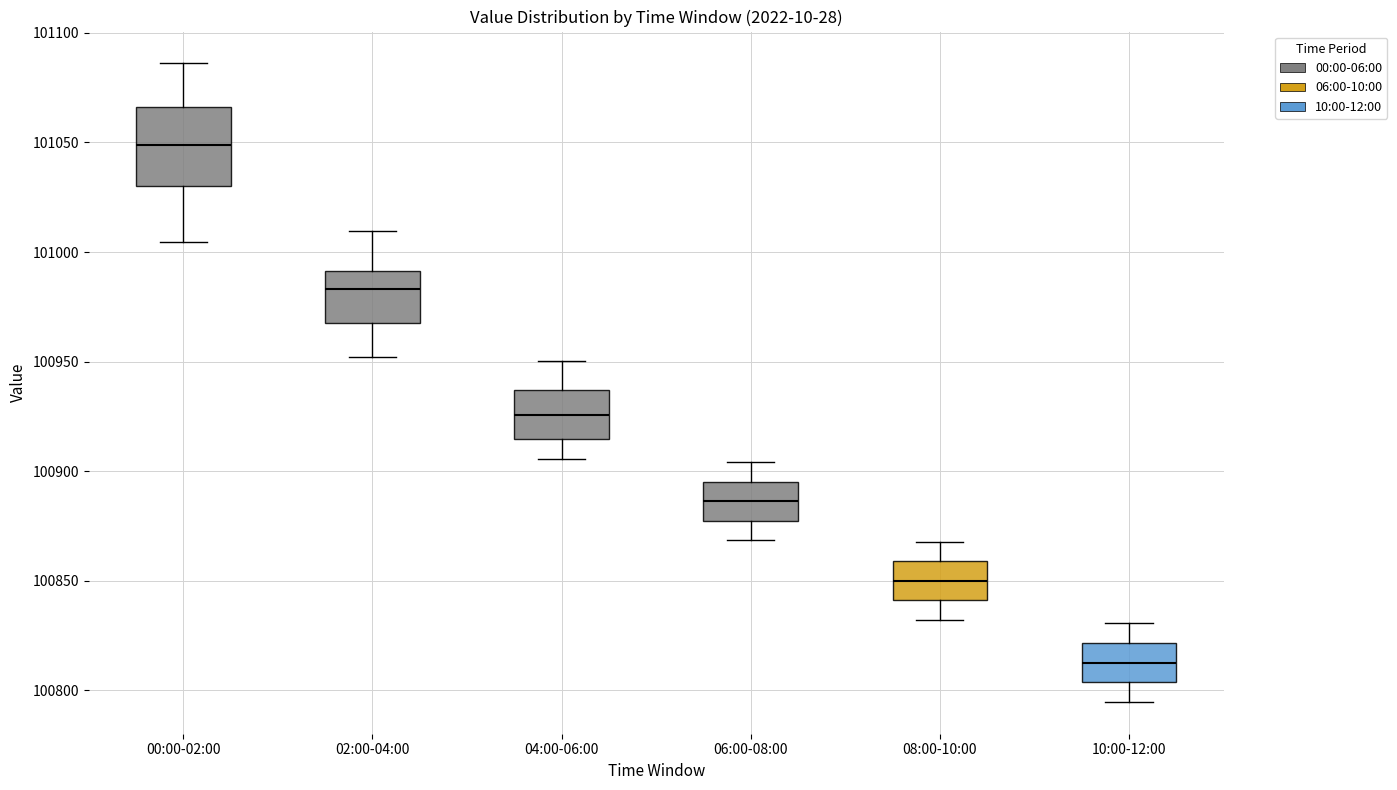

Reading left to right, transcribe this box plot: for each box, give where its median line is, the range the box spans, and where its two whiskers end, as read against the y-axis. The values are not printed on the chart, so give them approximately, as read against the axis.

00:00-02:00: median 101050, box 101030 to 101065, whiskers 101005 to 101085
02:00-04:00: median 100985, box 100970 to 100990, whiskers 100950 to 101010
04:00-06:00: median 100925, box 100915 to 100935, whiskers 100905 to 100950
06:00-08:00: median 100885, box 100875 to 100895, whiskers 100870 to 100905
08:00-10:00: median 100850, box 100840 to 100860, whiskers 100830 to 100870
10:00-12:00: median 100815, box 100805 to 100820, whiskers 100795 to 100830